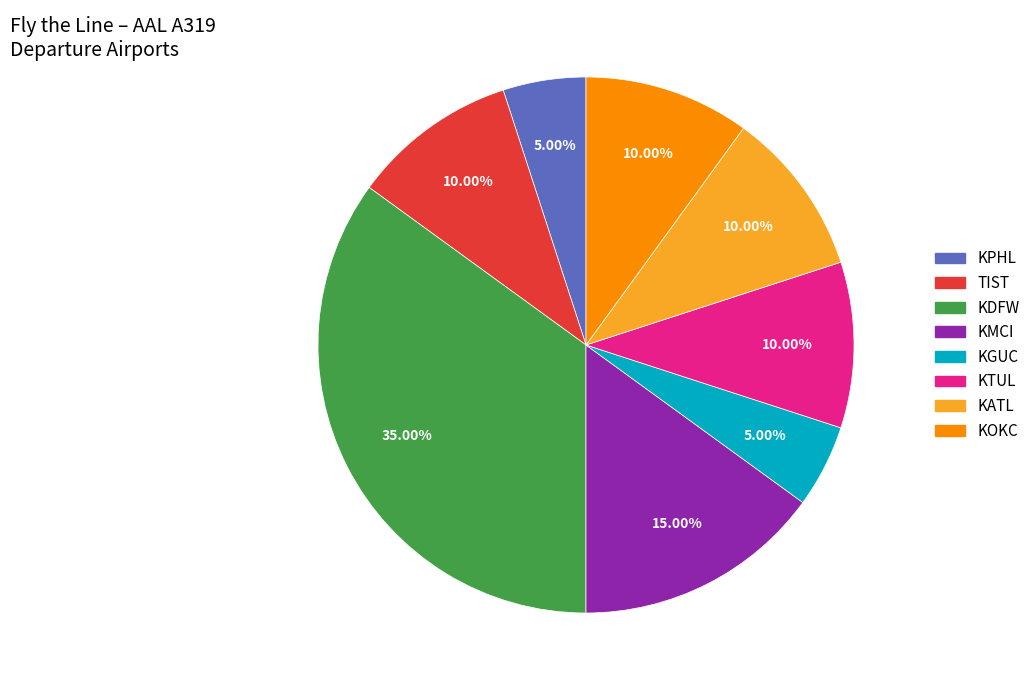

Is there any slice that represents more than half of the pie?

No